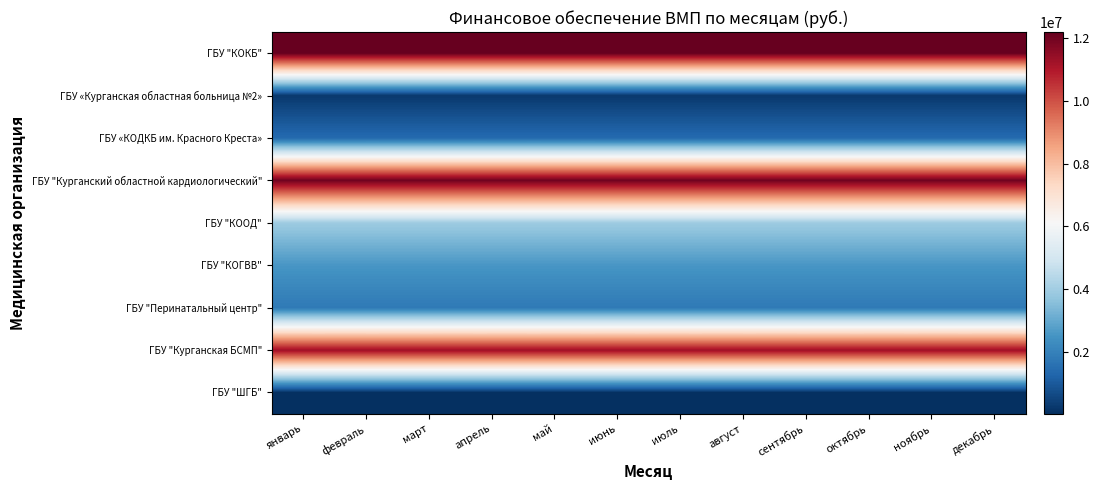

Reading left to right, extract all data points from this chart.

ГБУ "КОКБ": январь=12197490.0	февраль=12197487.0	март=12197489.0	апрель=12197485.0	май=12197490.0	июнь=12197480.0	июль=12197490.0	август=12197485.0	сентябрь=12197489.0	октябрь=12197483.0	ноябрь=12197490.0	декабрь=12197487.6
ГБУ «Курганская областная больница №2»: январь=247443.0	февраль=247443.0	март=247443.0	апрель=247447.0	май=247443.0	июнь=247445.0	июль=247443.0	август=247447.0	сентябрь=247443.0	октябрь=247446.0	ноябрь=247443.0	декабрь=247445.9
ГБУ «КОДКБ им. Красного Креста»: январь=1390838.0	февраль=1390838.0	март=1390840.0	апрель=1390838.0	май=1390838.0	июнь=1390837.0	июль=1390838.0	август=1390838.0	сентябрь=1390840.0	октябрь=1390838.0	ноябрь=1390838.0	декабрь=1390837.6
ГБУ "Курганский областной кардиологический": январь=12034974.0	февраль=12034973.0	март=12034973.0	апрель=12034973.0	май=12034974.0	июнь=12034972.0	июль=12034974.0	август=12034973.0	сентябрь=12034973.0	октябрь=12034972.0	ноябрь=12034974.0	декабрь=12034975.9
ГБУ "КООД": январь=3916151.0	февраль=3916151.0	март=3916151.0	апрель=3916151.0	май=3916151.0	июнь=3916153.0	июль=3916151.0	август=3916151.0	сентябрь=3916151.0	октябрь=3916151.0	ноябрь=3916151.0	декабрь=3916155.6
ГБУ "КОГВВ": январь=2559163.0	февраль=2559163.0	март=2559164.0	апрель=2559164.0	май=2559163.0	июнь=2559163.0	июль=2559163.0	август=2559164.0	сентябрь=2559164.0	октябрь=2559163.0	ноябрь=2559163.0	декабрь=2559162.8
ГБУ "Перинатальный центр": январь=1798125.0	февраль=1798125.0	март=1798125.0	апрель=1798123.0	май=1798125.0	июнь=1798125.0	июль=1798125.0	август=1798123.0	сентябрь=1798125.0	октябрь=1798125.0	ноябрь=1798125.0	декабрь=1798122.9
ГБУ "Курганская БСМП": январь=11281149.0	февраль=11281148.0	март=11281149.0	апрель=11281148.0	май=11281149.0	июнь=11281147.0	июль=11281149.0	август=11281148.0	сентябрь=11281149.0	октябрь=11281147.0	ноябрь=11281149.0	декабрь=11281150.3
ГБУ "ШГБ": январь=30402.0	февраль=30402.0	март=30402.0	апрель=30402.0	май=30402.0	июнь=30401.0	июль=30402.0	август=30402.0	сентябрь=30402.0	октябрь=30402.0	ноябрь=30402.0	декабрь=30400.6